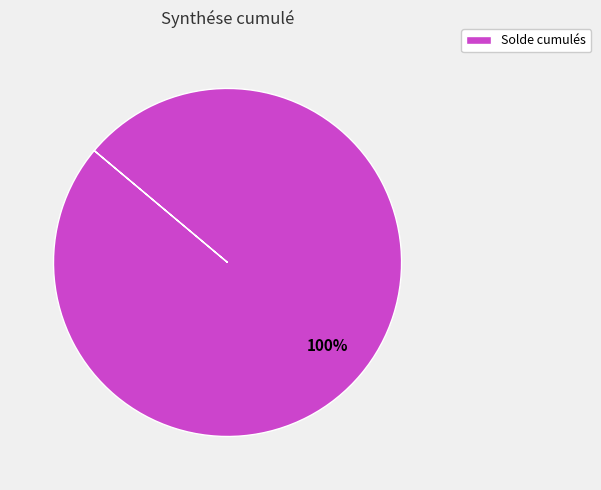

What percentage is the Solde cumulés slice, to the nearest percent?

100%